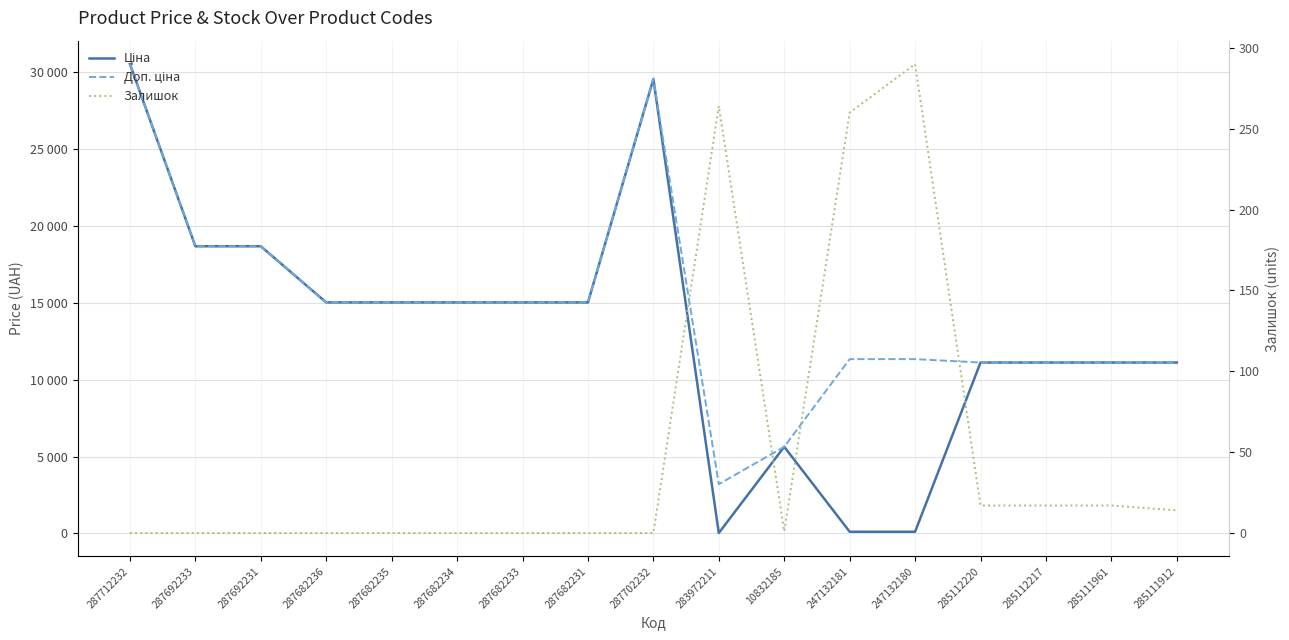

Which series has the widest spread of values?

Ціна